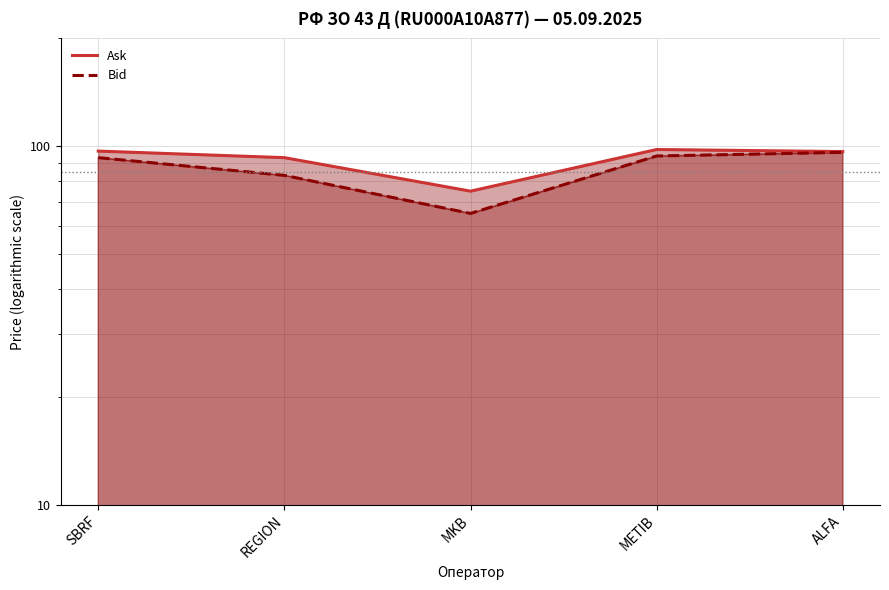

The Bid series shows 42.6 at ALFA. True or false?

False